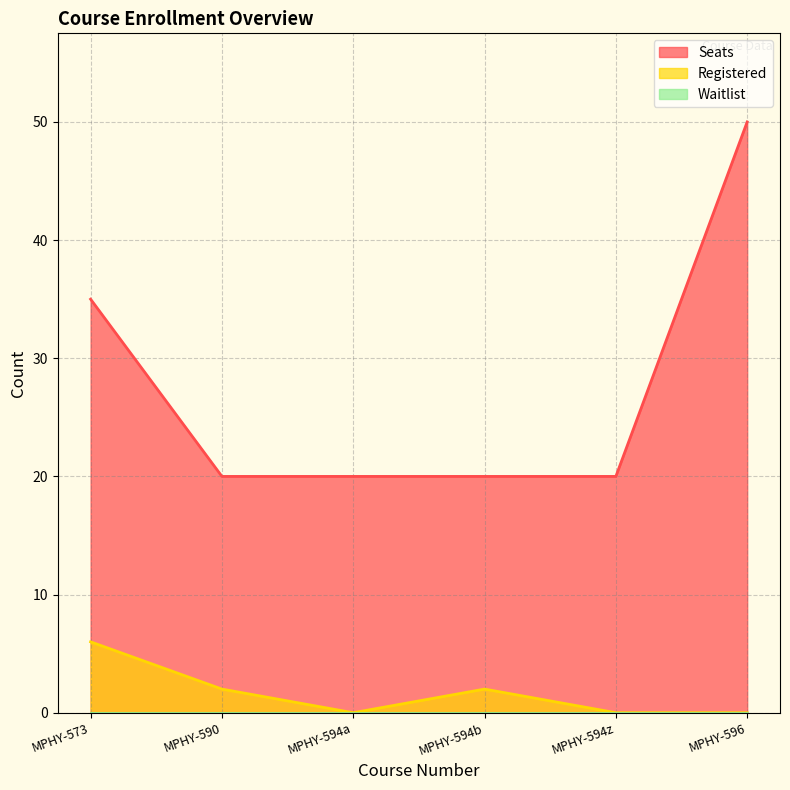

Which has a higher value, MPHY-594b or MPHY-594a?

MPHY-594b